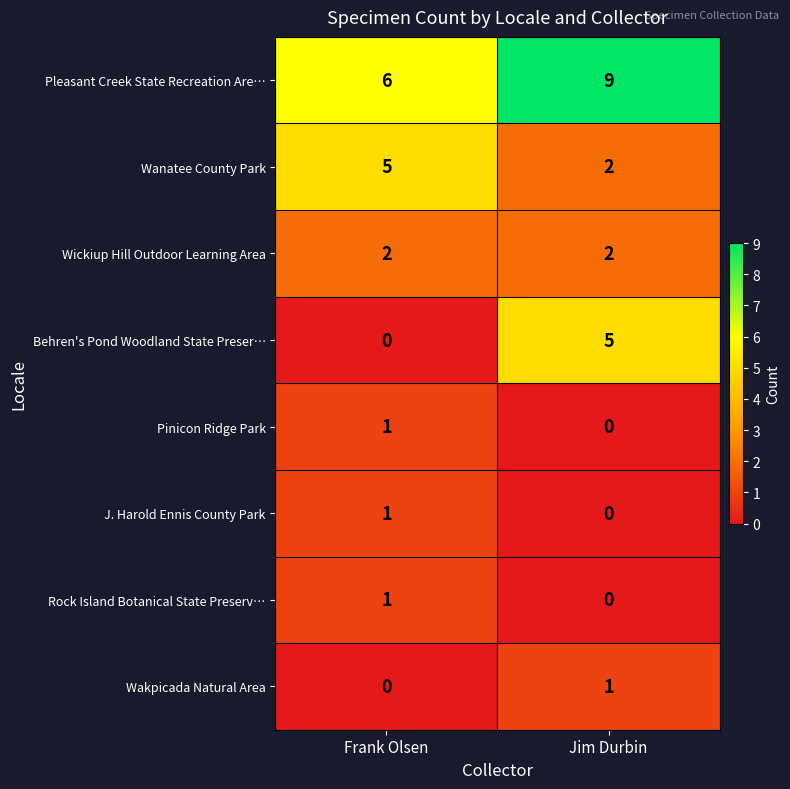

Which series has the largest total across all categories?

Pleasant Creek State Recreation Are…